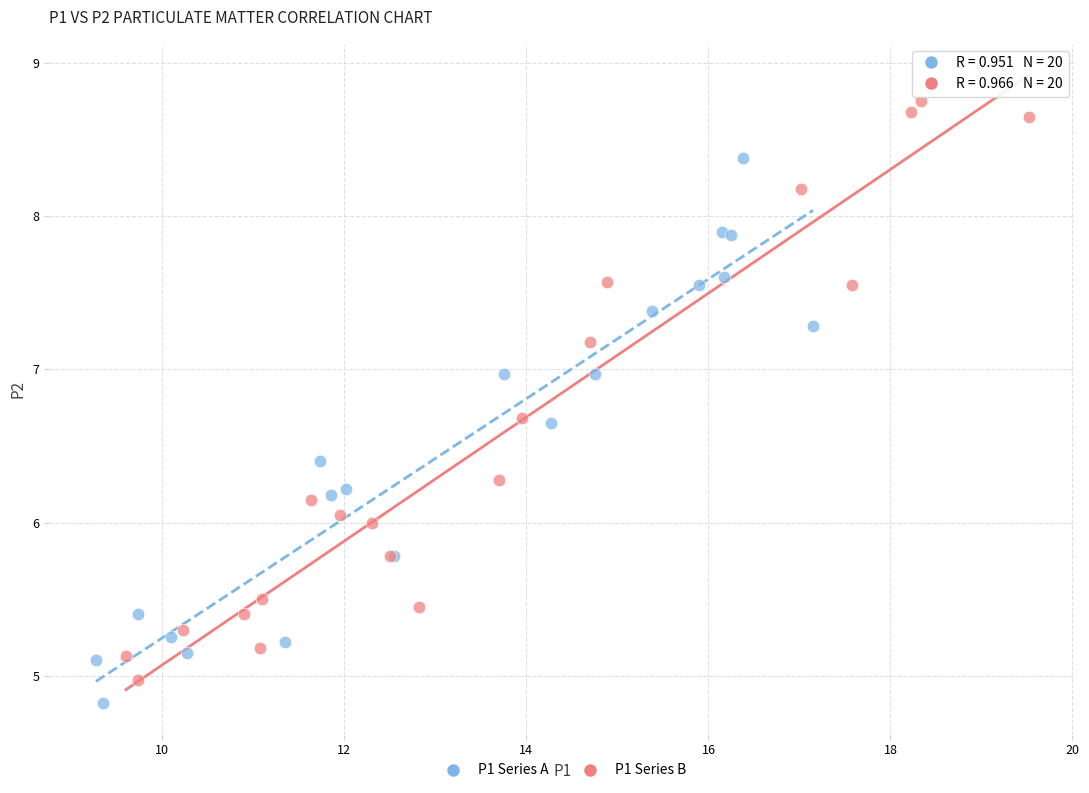

Which series reaches the minimum Y coordinate?

P1 Series A